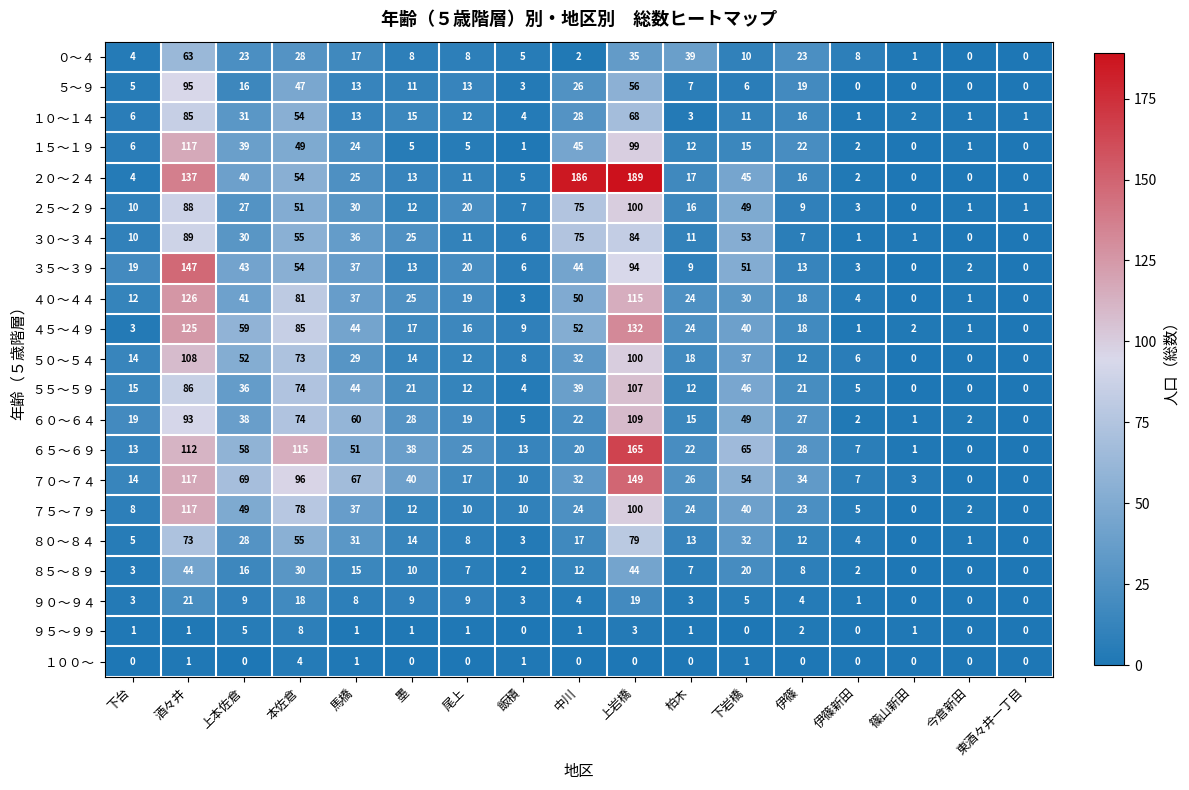

Is the value of ３５～３９ at 尾上 greater than the value of ４０～４４ at 本佐倉?

No